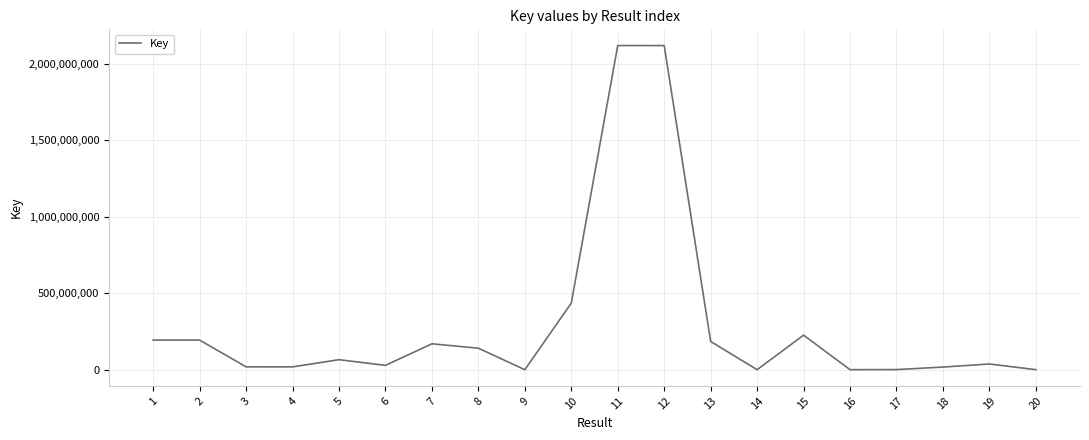

Is it true that the value at 7 is 169111698?

True